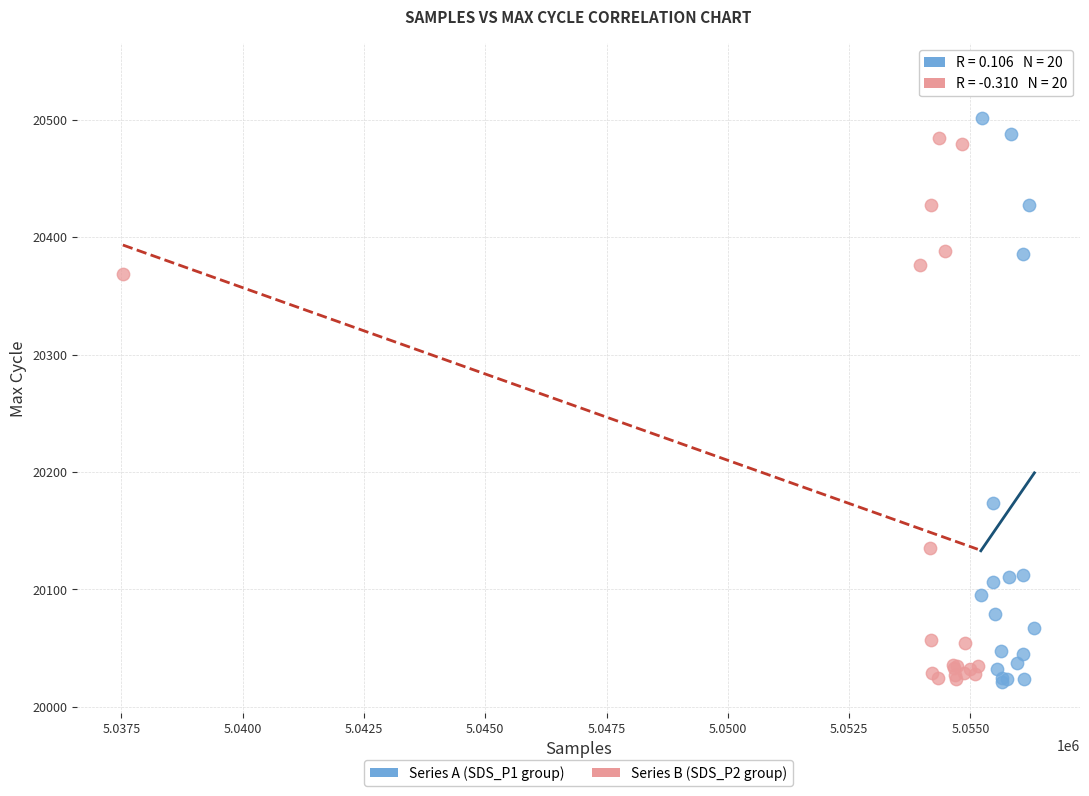

Which series reaches the maximum Y coordinate?

Series A (SDS_P1 group)